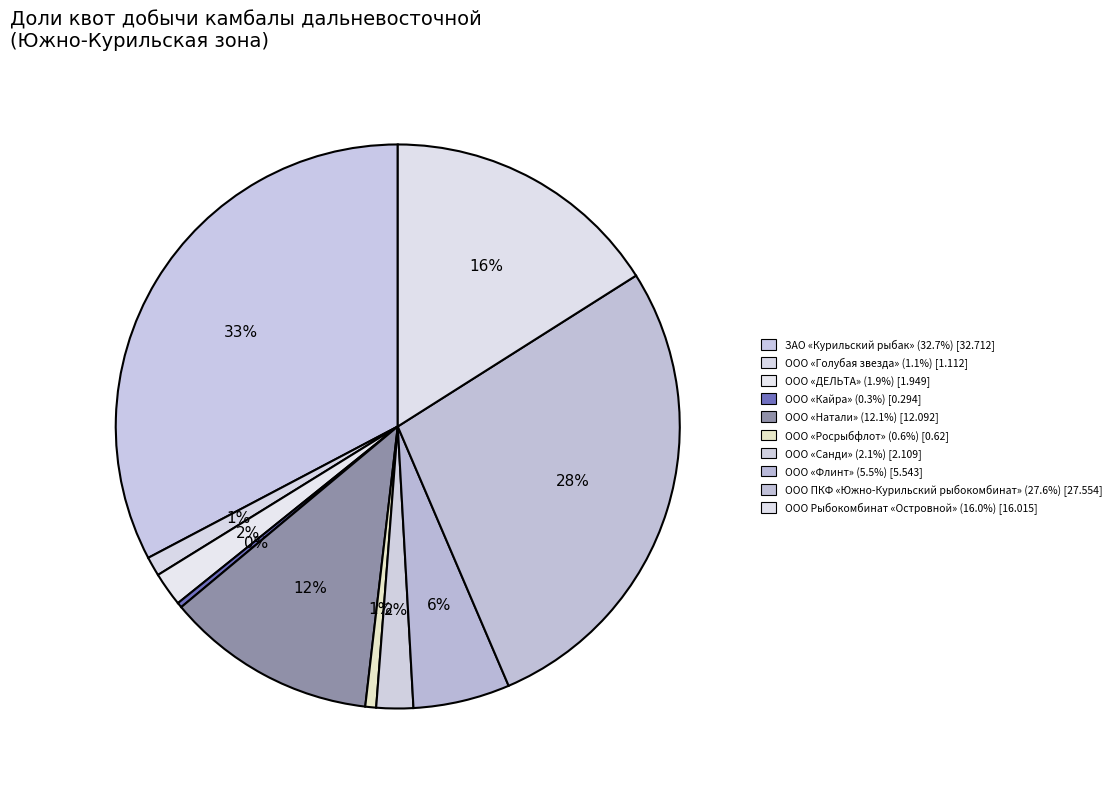

To the nearest percent, what is the difference between the ООО «Голубая звезда» and ООО «Флинт» slice percentages?

4%